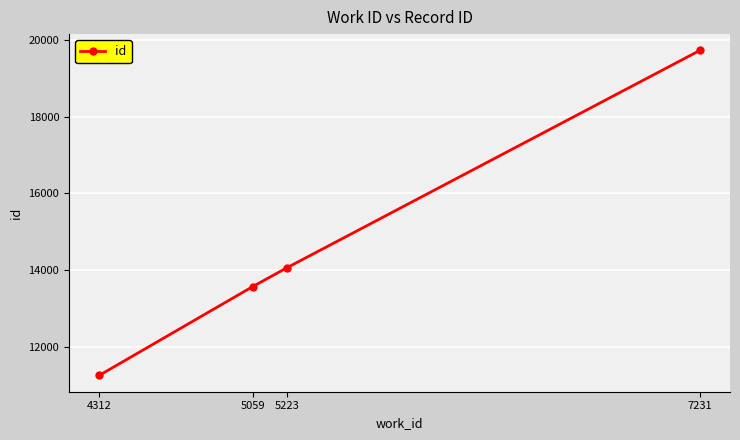

What is the difference between the maximum and minimum values?

8479